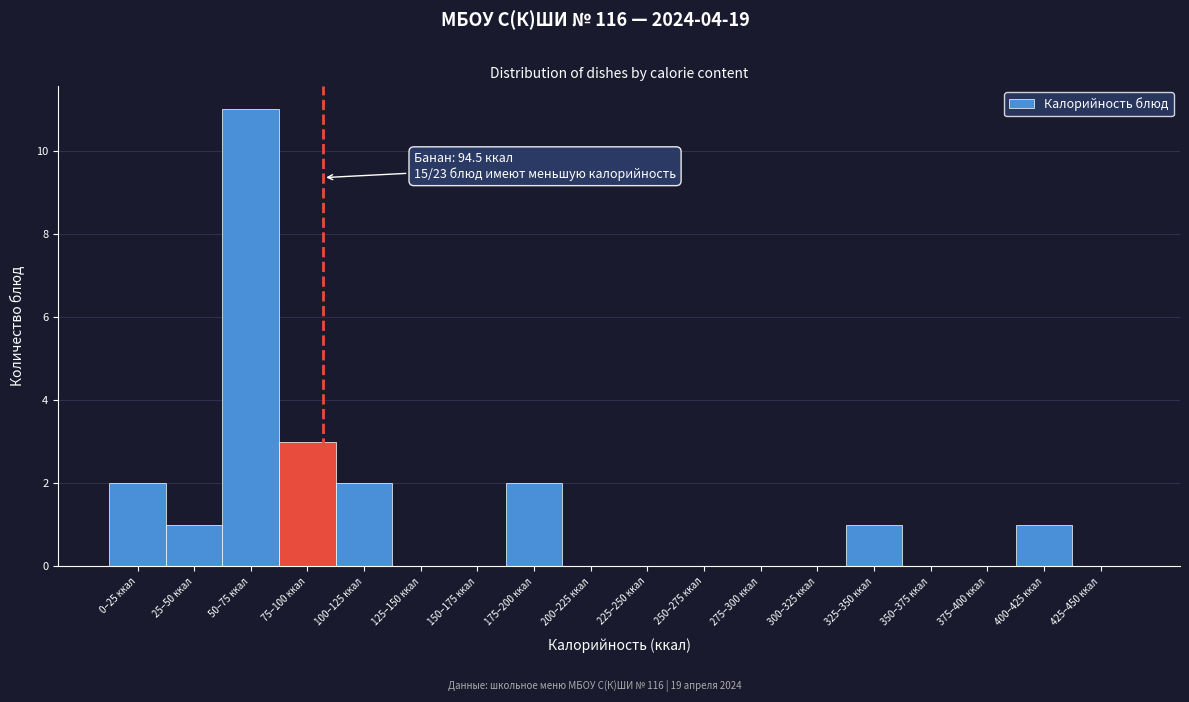

Reading right to left, extract all data points from this chart.

425–450 ккал=0	400–425 ккал=1	375–400 ккал=0	350–375 ккал=0	325–350 ккал=1	300–325 ккал=0	275–300 ккал=0	250–275 ккал=0	225–250 ккал=0	200–225 ккал=0	175–200 ккал=2	150–175 ккал=0	125–150 ккал=0	100–125 ккал=2	75–100 ккал=3	50–75 ккал=11	25–50 ккал=1	0–25 ккал=2